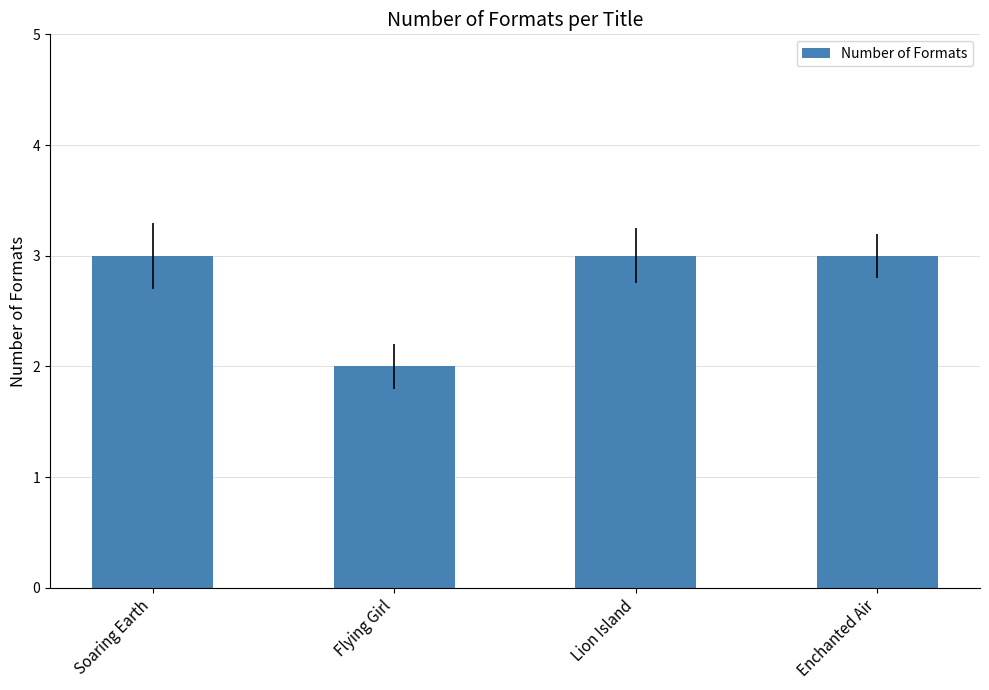

Which category has the lowest value across all series?

Flying Girl